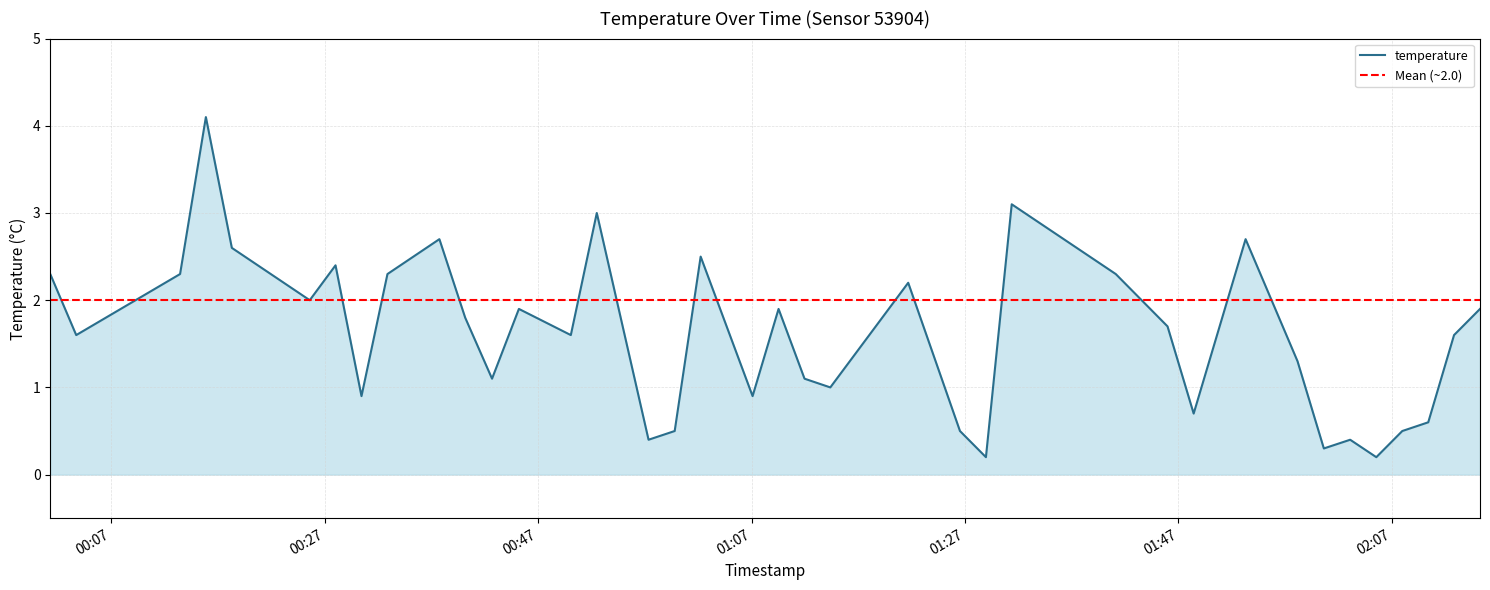

What is the difference between the maximum and minimum values?

3.9